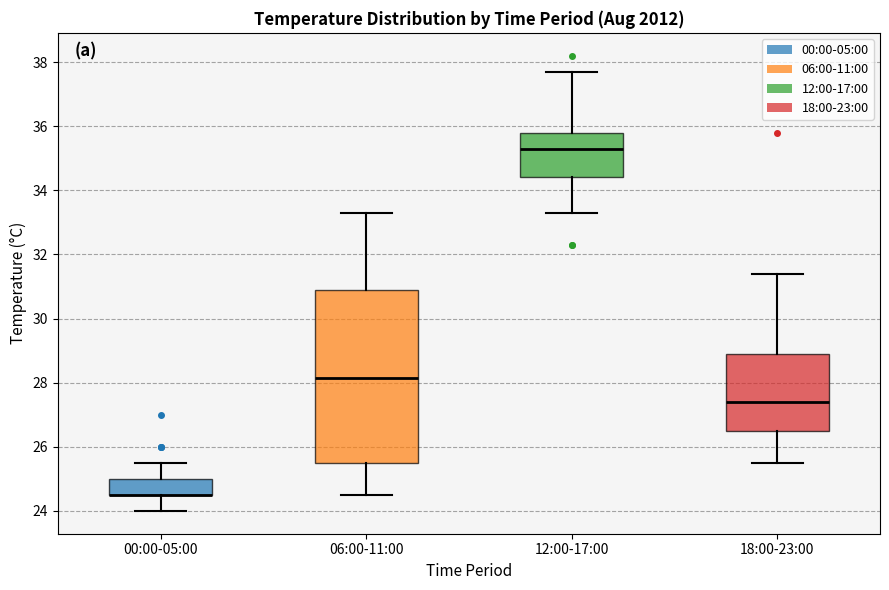

Comparing the boxes themselves (not the whiskers), which one is the tallest?

06:00-11:00